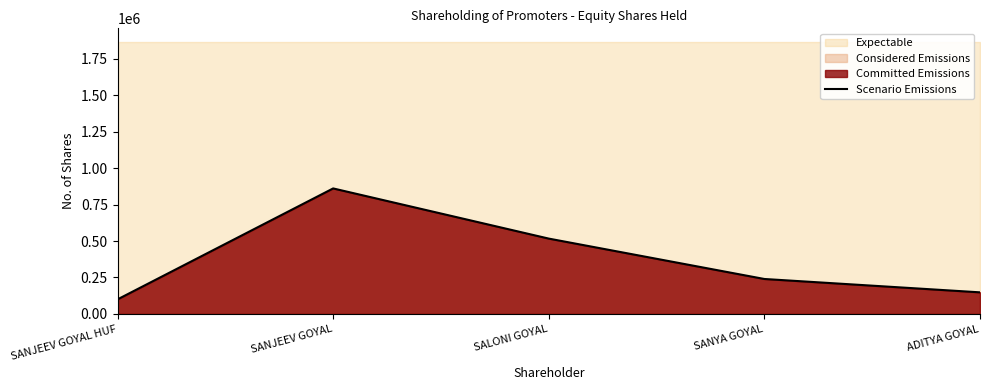

The value of Scenario Emissions at SALONI GOYAL is 769550. True or false?

False